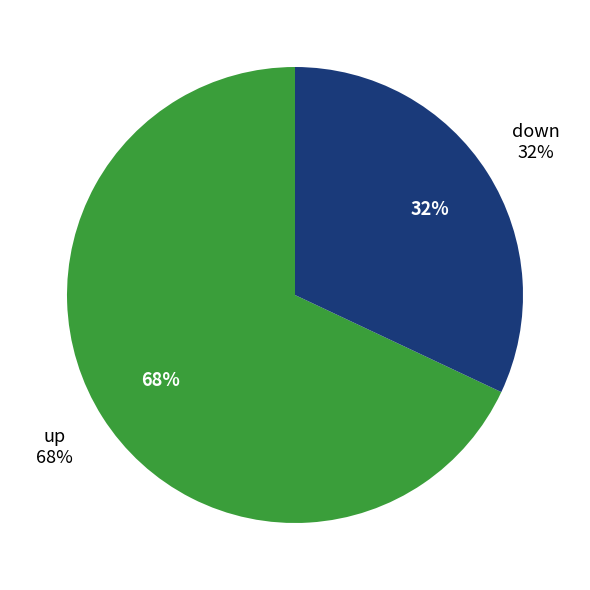

To the nearest percent, what is the average slice percentage?

50%